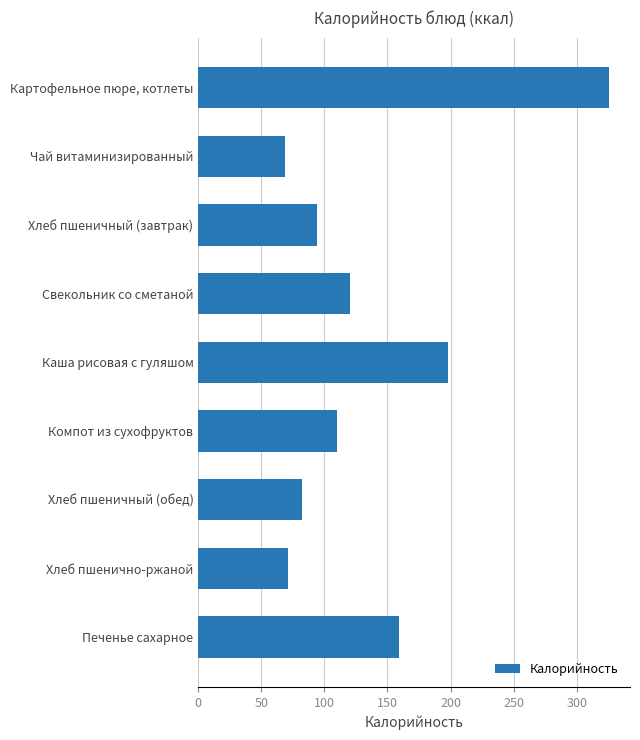

Rank the categories by value from lowest to highest.

Чай витаминизированный, Хлеб пшенично-ржаной, Хлеб пшеничный (обед), Хлеб пшеничный (завтрак), Компот из сухофруктов, Свекольник со сметаной, Печенье сахарное, Каша рисовая с гуляшом, Картофельное пюре, котлеты